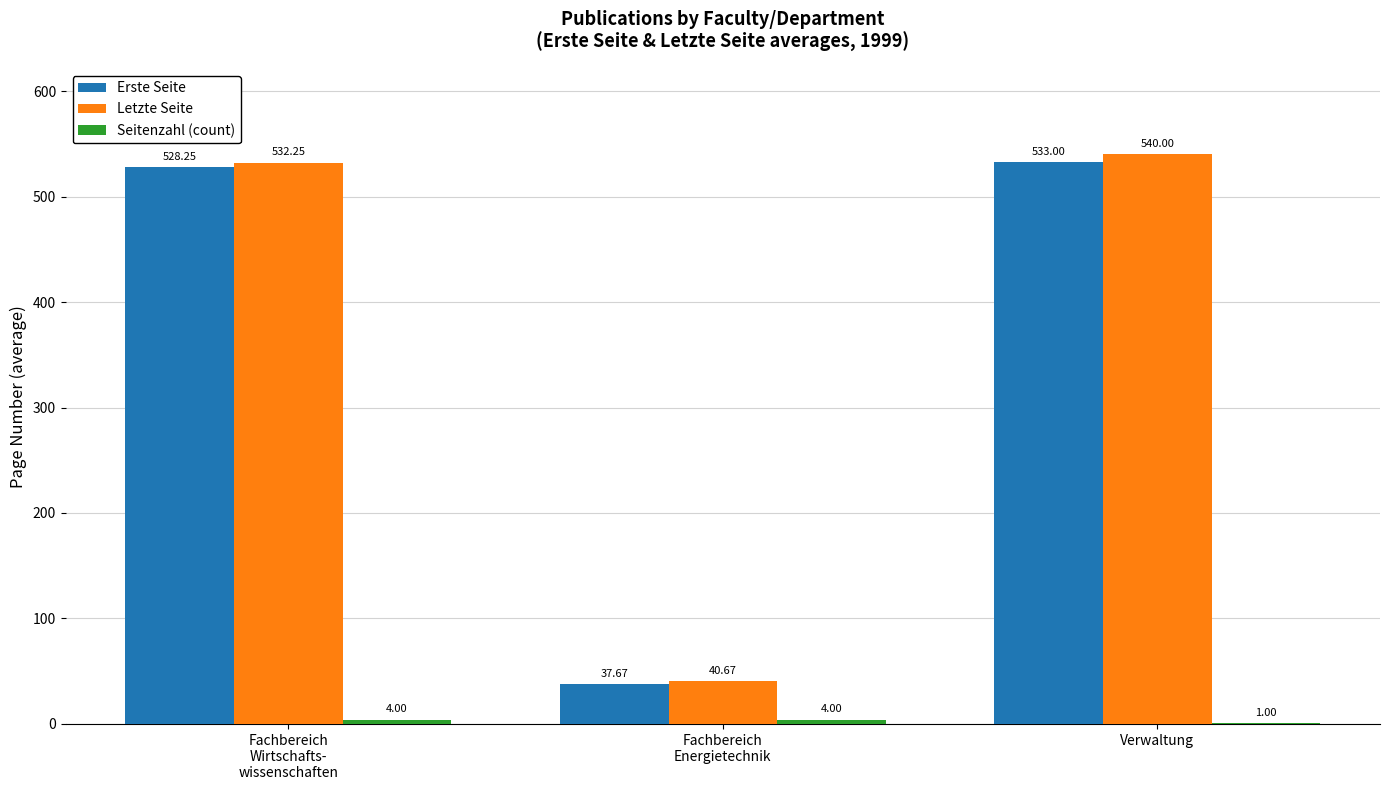

Are the bars grouped side by side (vs. stacked)?

Yes